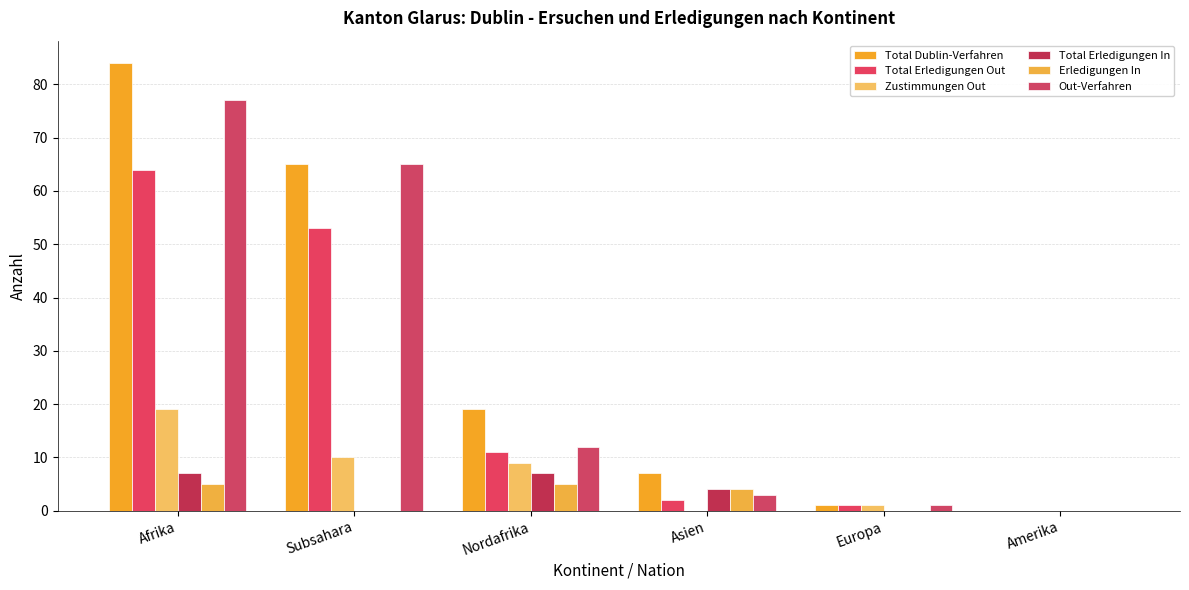

What is the approximate value of Zustimmungen Out at Nordafrika?

9